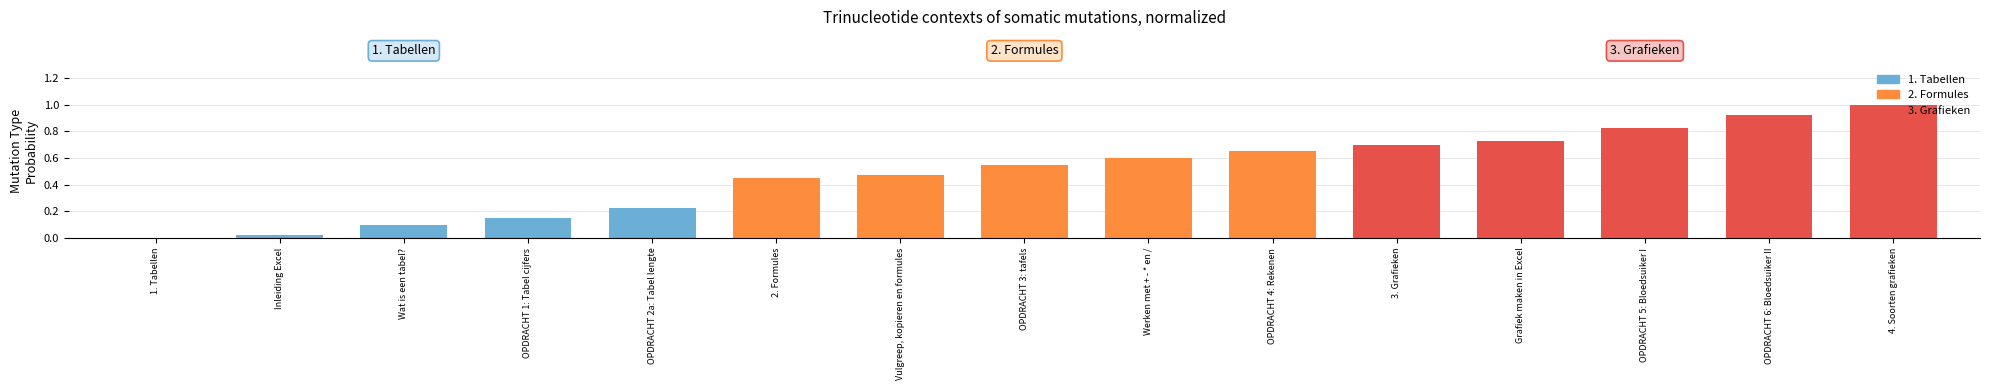

Which label corresponds to the largest value in the chart?

4. Soorten grafieken